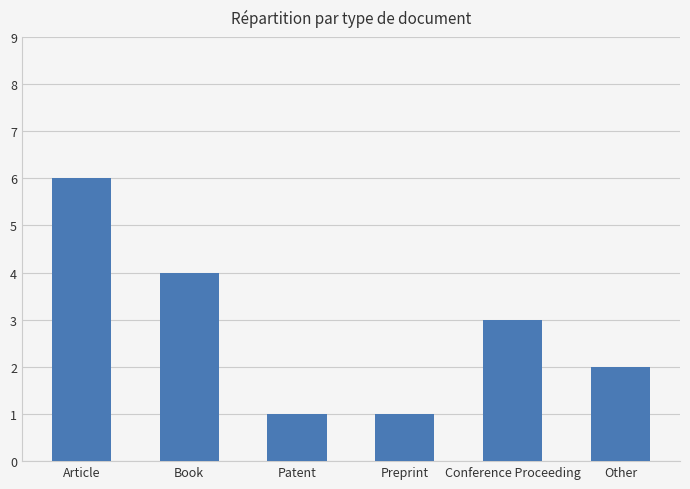

What is the label of the 1st bar from the left?

Article